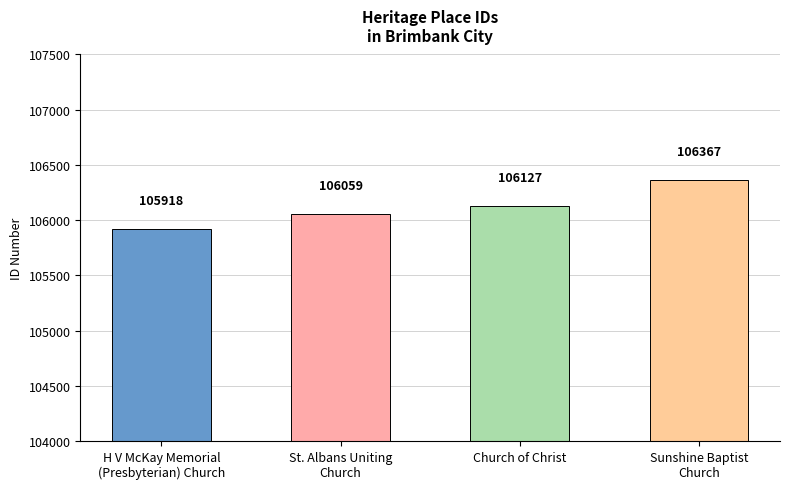

What is the smallest value displayed?

105918